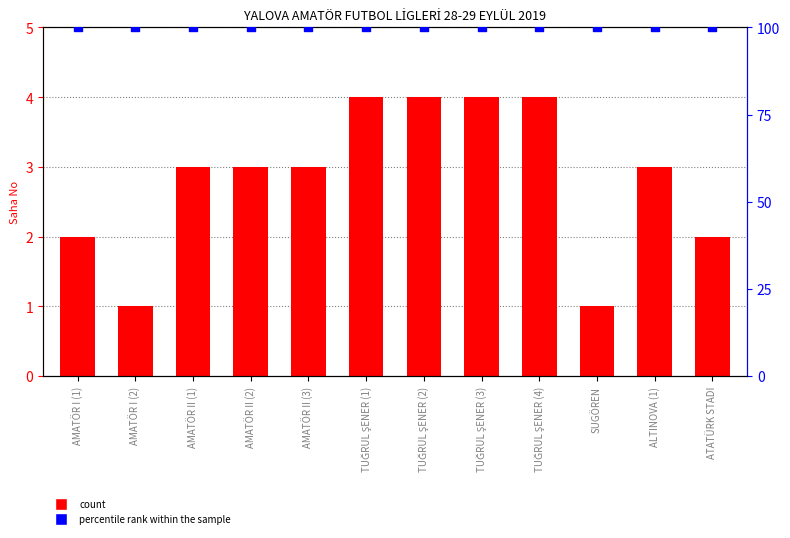

What are all the series names shown in the legend?

count, percentile rank within the sample